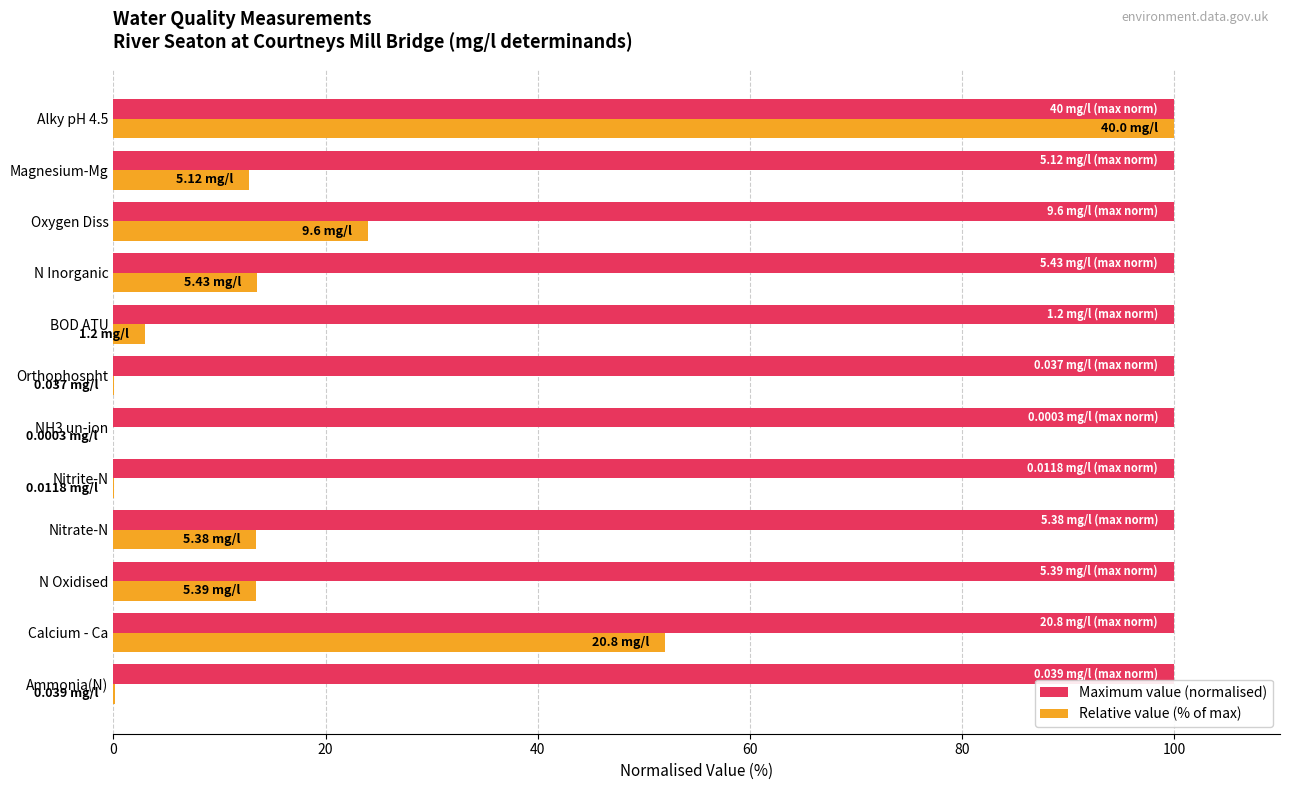

Count the number of data series in this chart.

2